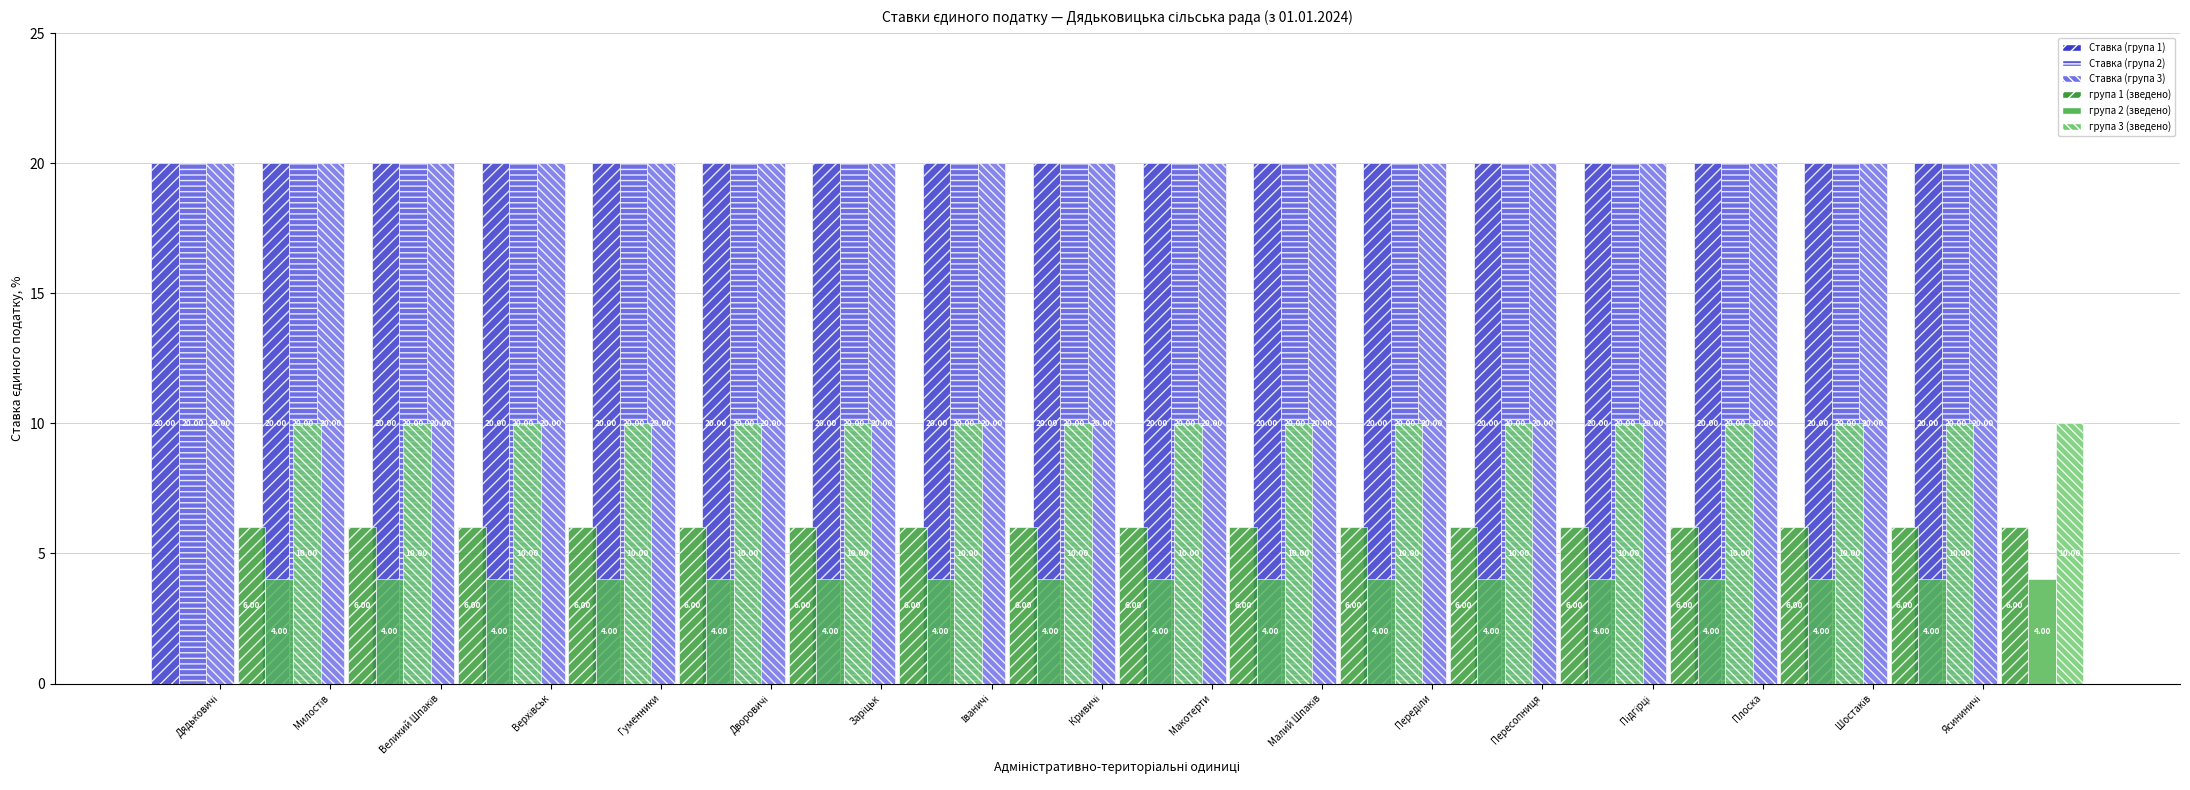

What is the total value across all series at Гуменники?

80